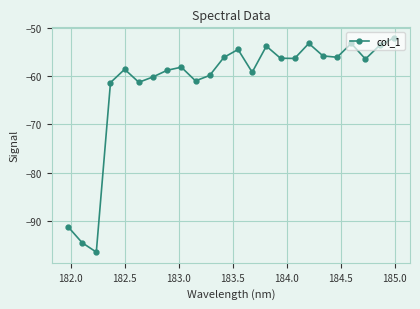

What is the sum of all values?

-1478.9